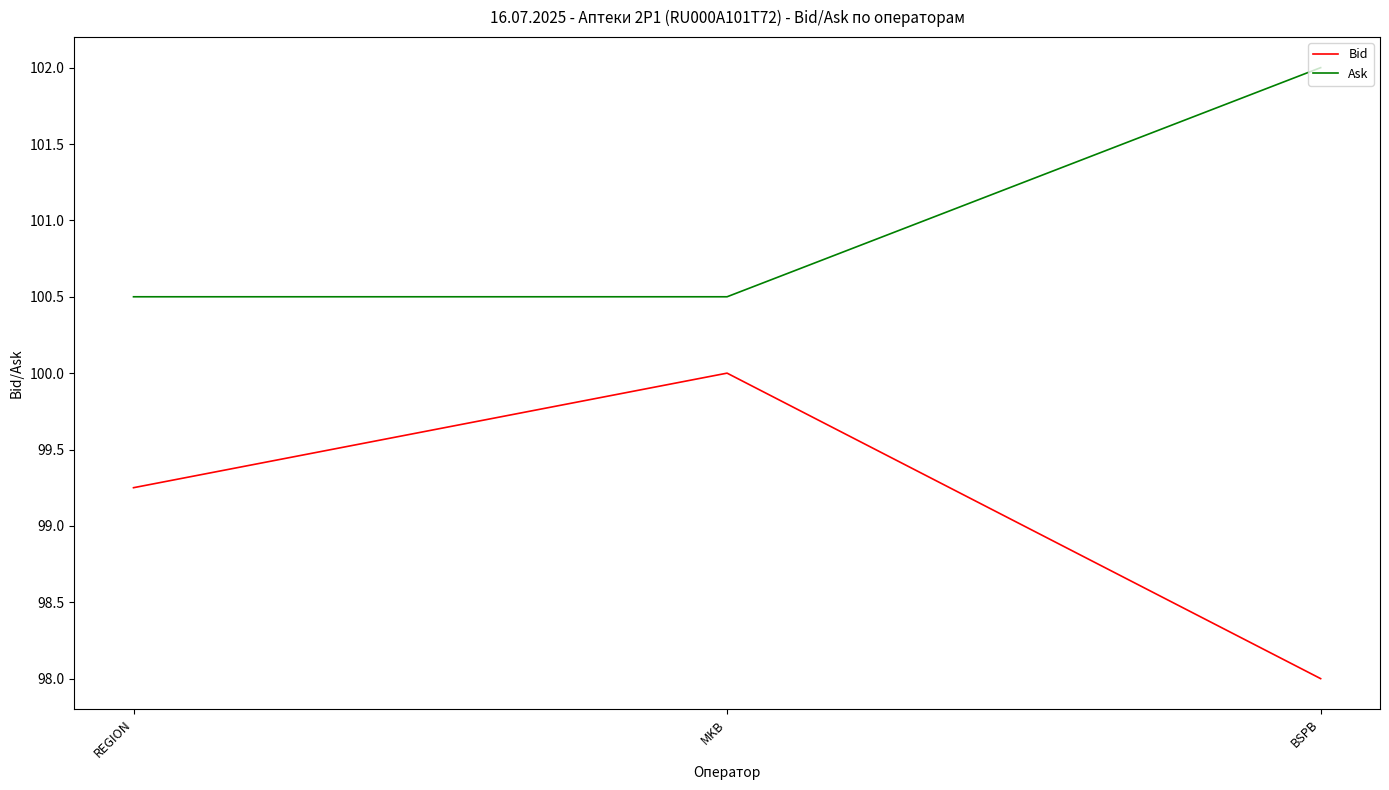

What is the minimum value shown in the chart?

98.0